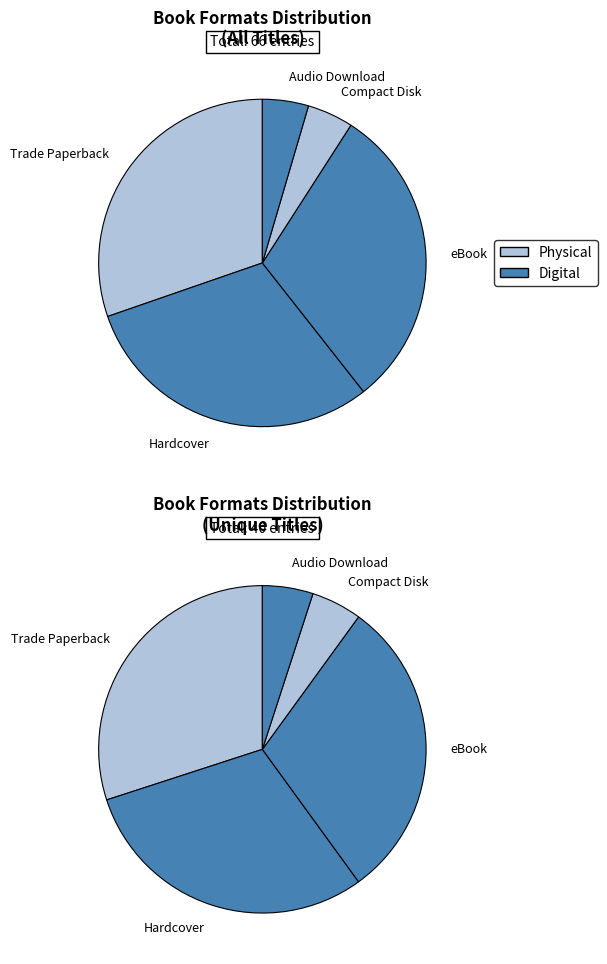

To the nearest percent, what portion does eBook represent?

30%